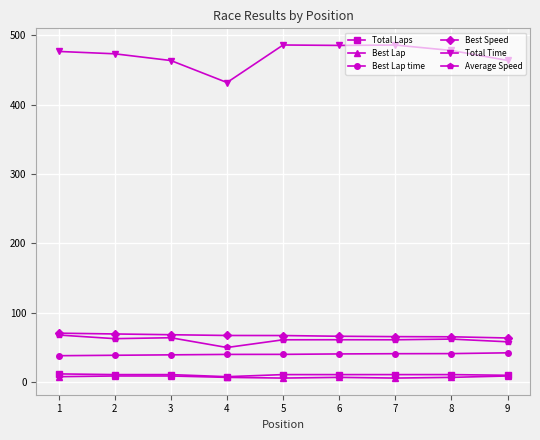

The value of Best Speed at 9 is 63.7. True or false?

True